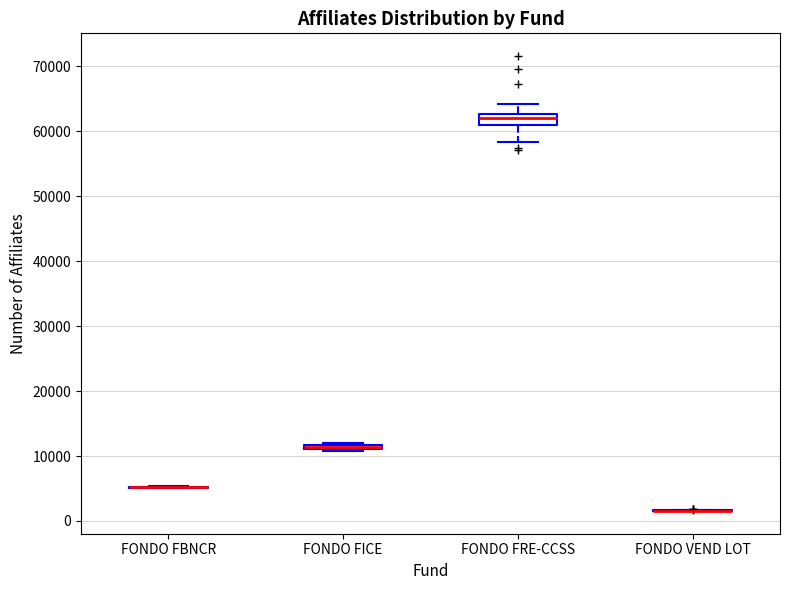

Which box is the tallest, from its lower edge to its upper edge?

FONDO FRE-CCSS